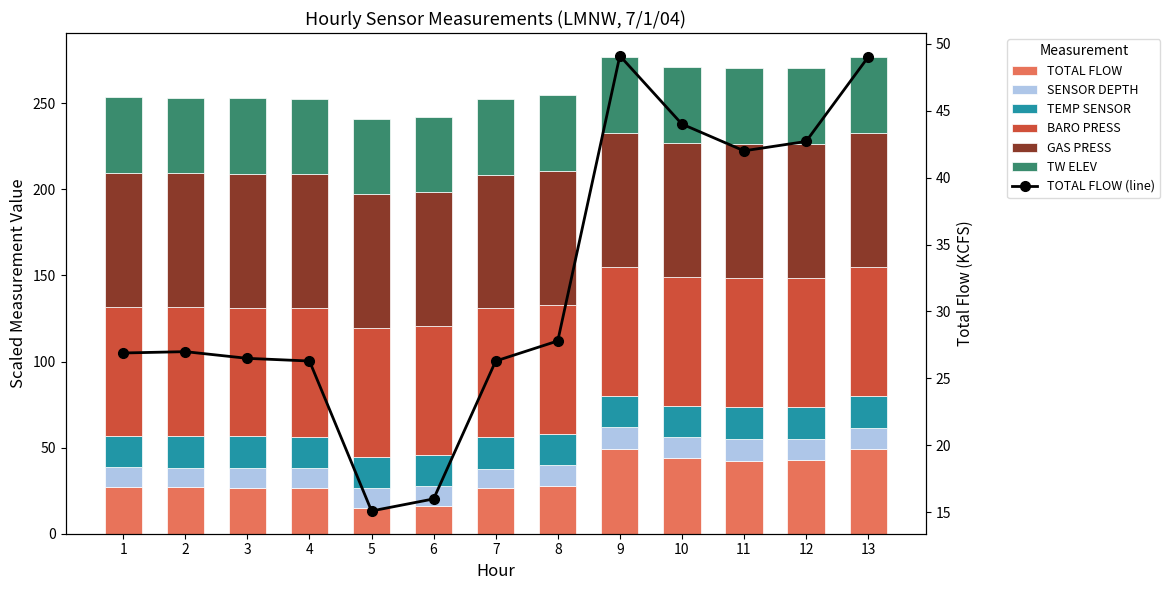

The value of TEMP SENSOR at 5 is 18.2. True or false?

True